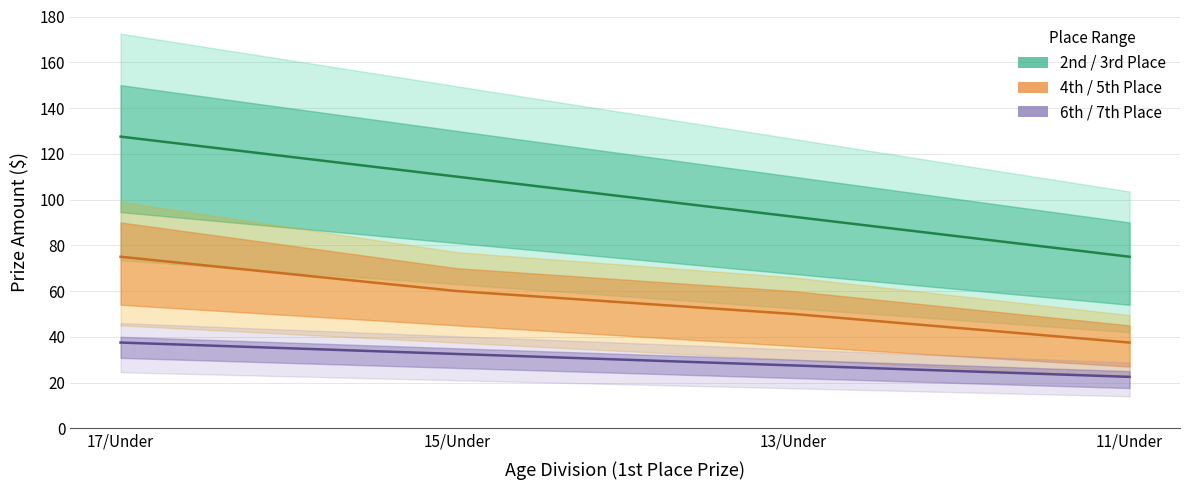

True or false: 2nd has more than 2 points higher than both neighbors.

False